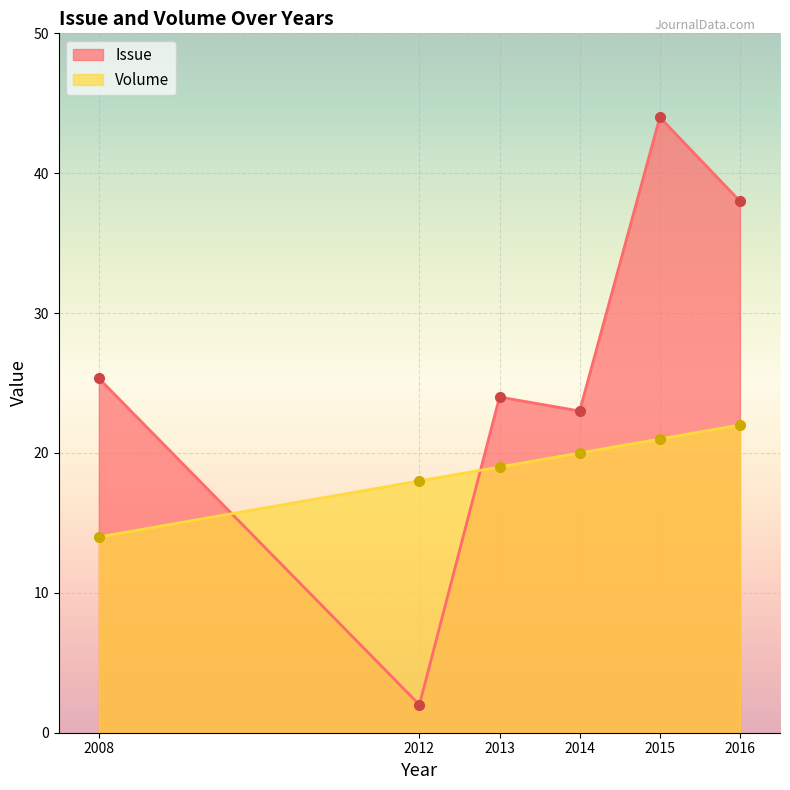

Between which two adjacent categories do Issue and Volume first intersect?

2008 and 2012